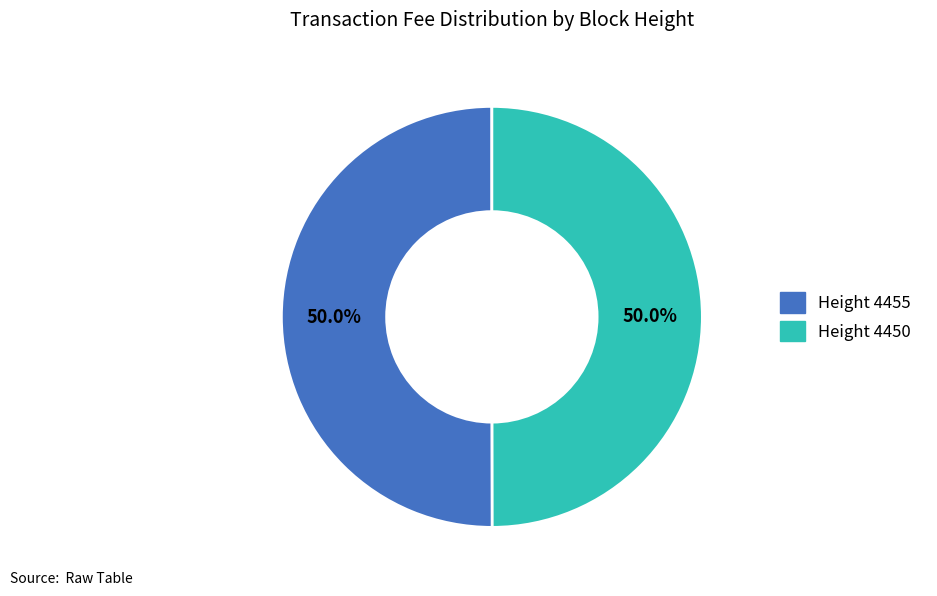

How many slices are in this pie chart?

2